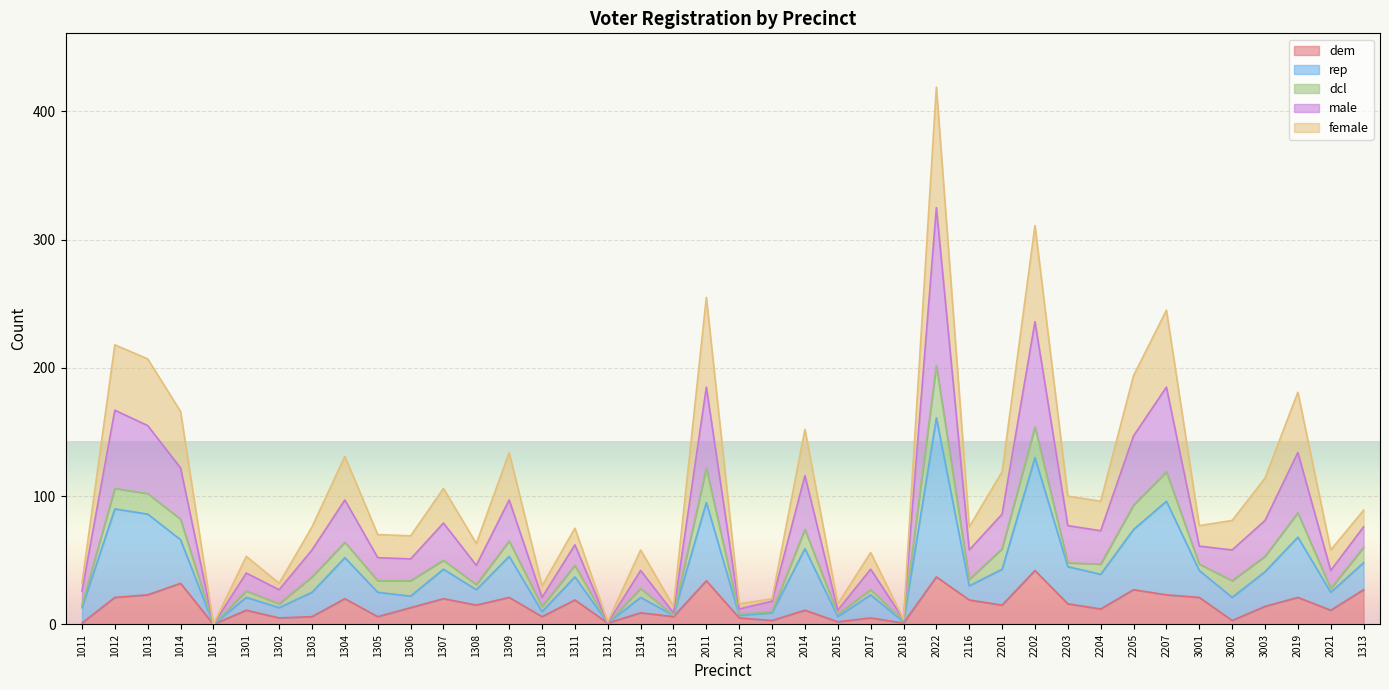

What is the total value across all series at 1304?

131